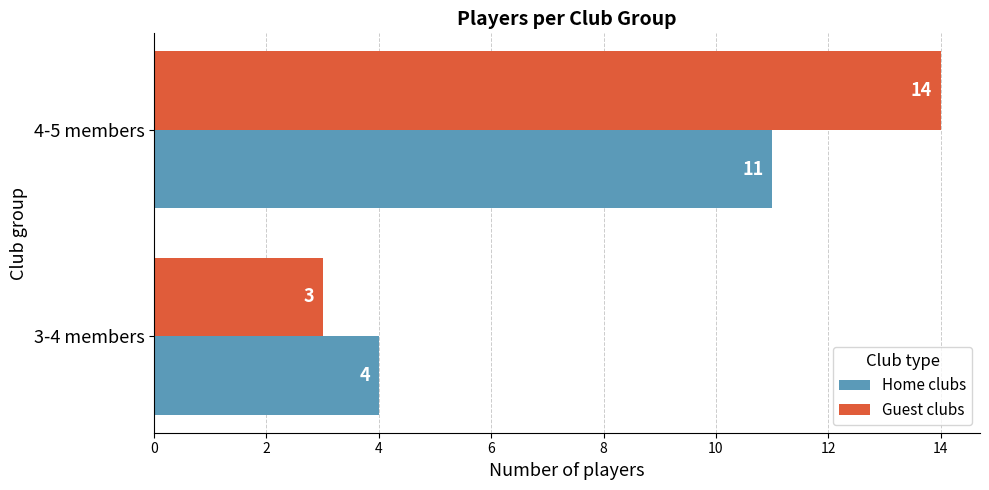

Which series has the widest spread of values?

Guest clubs